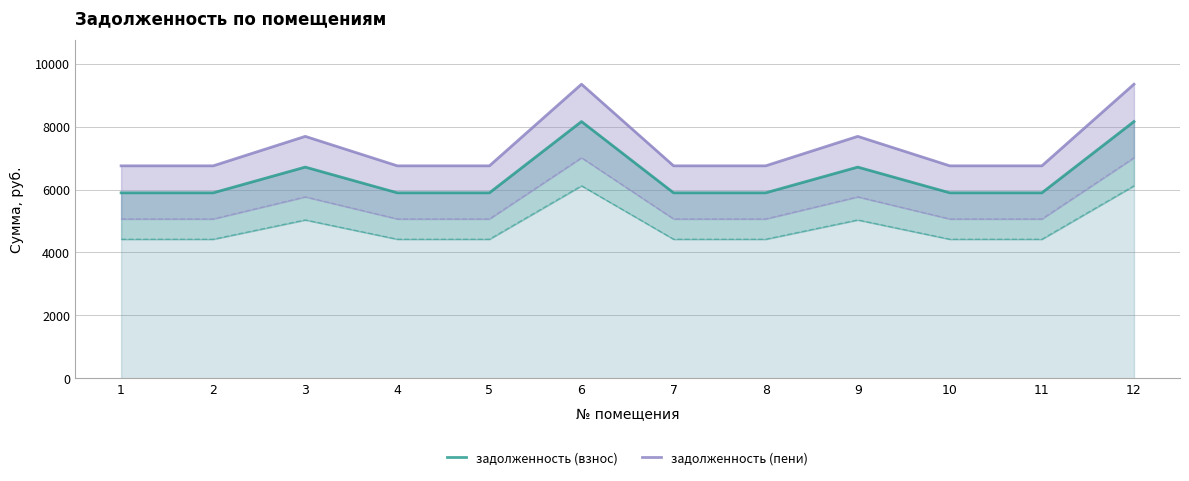

Reading right to left, transcribe all the data shown in this chart.

задолженность (взнос): 8161.2	5896.4	5896.4	6713.9	5896.4	5896.4	8161.2	5896.4	5896.4	6713.9	5896.4	5896.4
задолженность (пени): 9348.8	6754.4	6754.4	7690.9	6754.4	6754.4	9348.8	6754.4	6754.4	7690.9	6754.4	6754.4